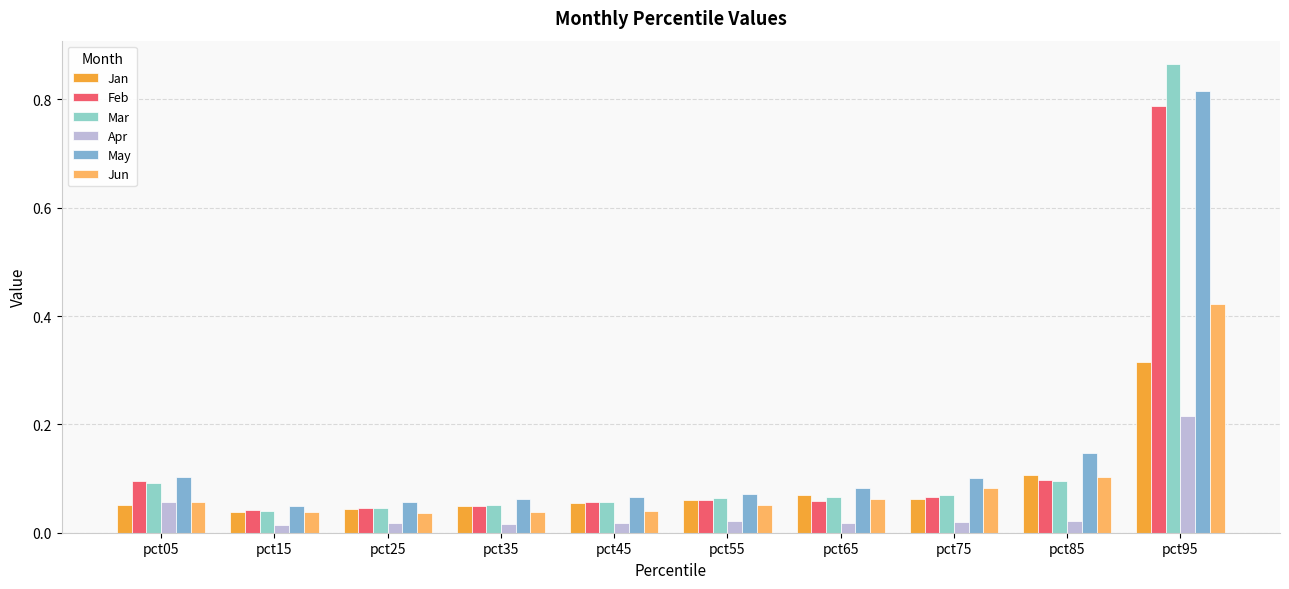

Read the Jun value at pct75.

0.1